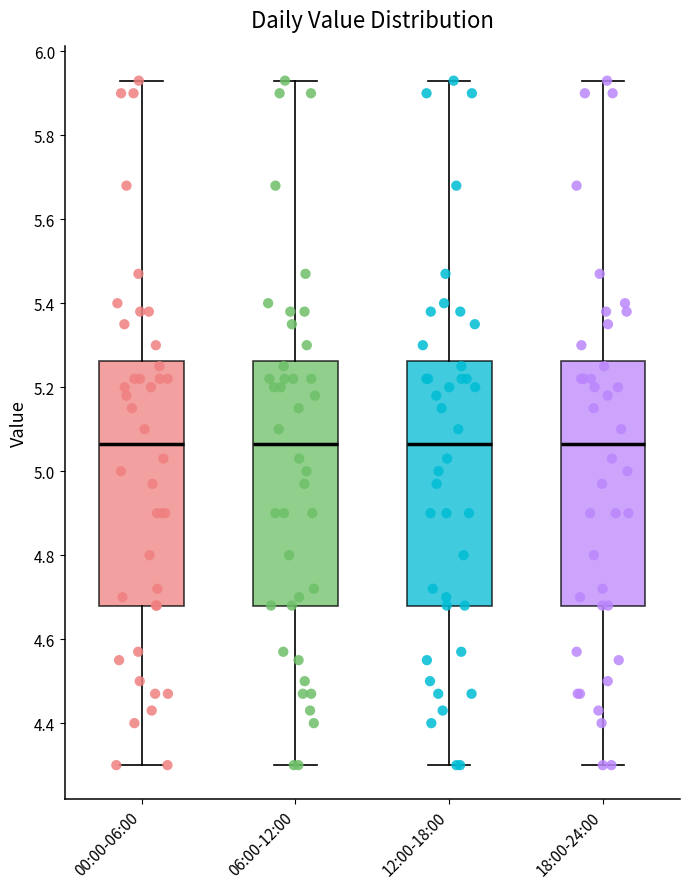

Reading left to right, transcribe this box plot: for each box, give where its median line is, the range the box spans, and where its two whiskers end, as read against the y-axis. The values are not printed on the chart, so give them approximately, as read against the axis.

00:00-06:00: median 5.06, box 4.68 to 5.26, whiskers 4.30 to 5.94
06:00-12:00: median 5.06, box 4.68 to 5.26, whiskers 4.30 to 5.94
12:00-18:00: median 5.06, box 4.68 to 5.26, whiskers 4.30 to 5.94
18:00-24:00: median 5.06, box 4.68 to 5.26, whiskers 4.30 to 5.94